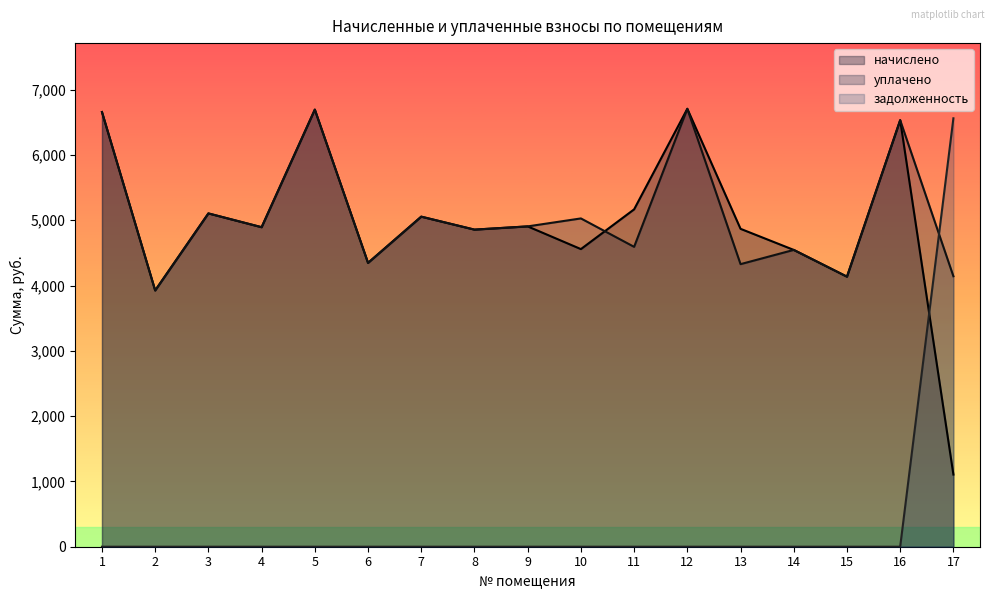

Reading right to left, what are all the values shown in this chart?

начислено: 1105.4	6532.9	4135.9	4545.7	4868.6	6706.8	5166.7	4558.1	4905.9	4856.4	5054.9	4347.0	6694.4	4893.5	5104.6	3924.7	6657.1
уплачено: 4142.4	6532.9	4135.9	4545.7	4327.7	6706.8	4592.6	5027.9	4905.9	4856.4	5054.9	4347.0	6694.4	4893.5	5104.6	3924.7	6657.1
задолженность: 6561.4	0.0	0.0	0.0	0.0	0.0	0.0	0.0	0.0	0.0	0.0	0.0	0.0	0.0	0.0	0.0	0.0